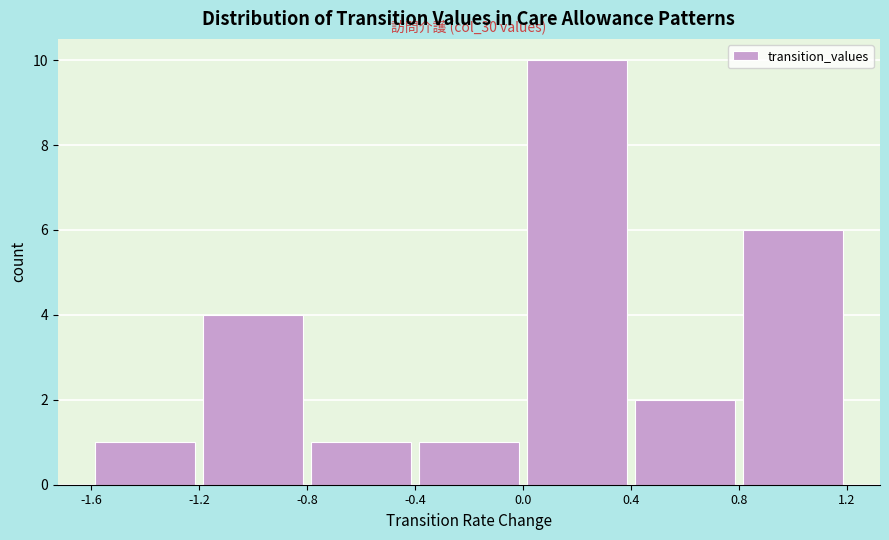

Over which range of the x-axis is the bar tallest?

0.0 to 0.4